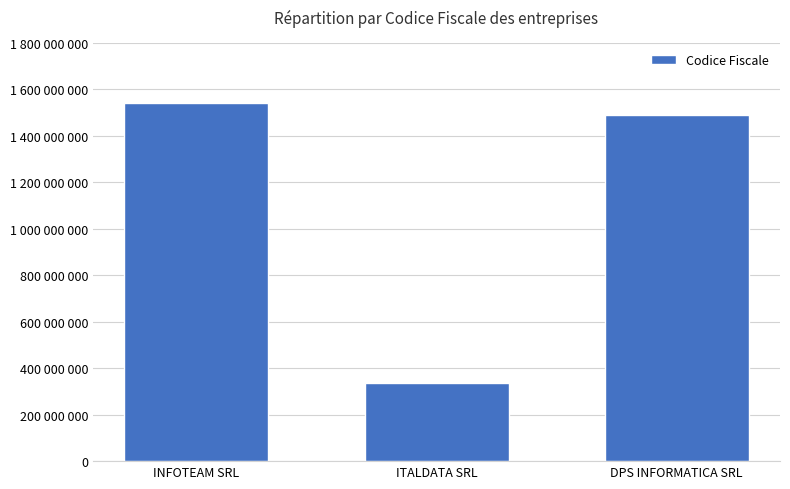

Reading left to right, what are all the values shown in this chart?

INFOTEAM SRL=1538680685	ITALDATA SRL=336800685	DPS INFORMATICA SRL=1486330309